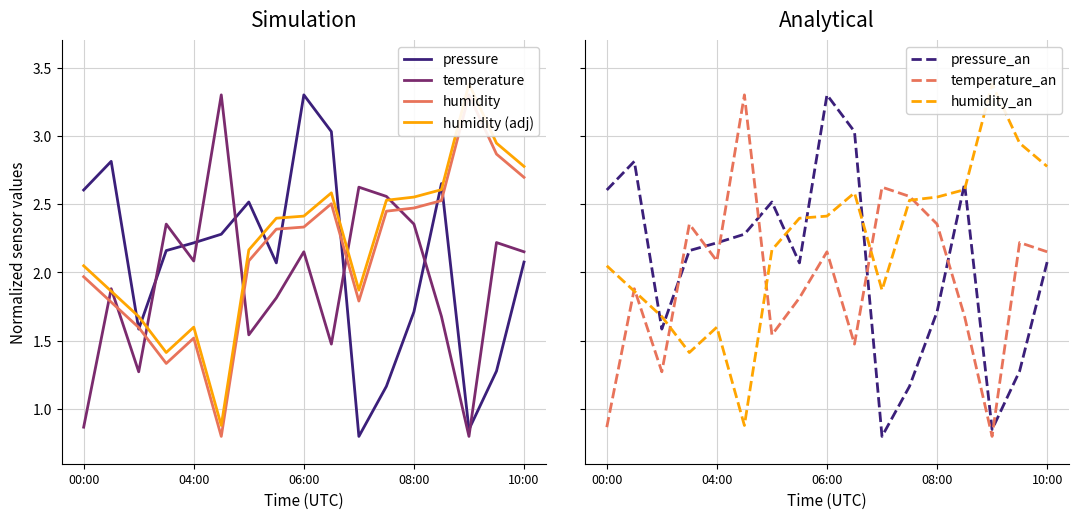

Reading left to right, extract all data points from this chart.

pressure: 2.6	2.8	1.6	2.2	2.2	2.3	2.5	2.1	3.3	3.0	0.8	1.2	1.7	2.7	0.9	1.3	2.1
temperature: 0.9	1.9	1.3	2.4	2.1	3.3	1.5	1.8	2.2	1.5	2.6	2.6	2.4	1.7	0.8	2.2	2.2
humidity: 2.0	1.8	1.6	1.3	1.5	0.8	2.1	2.3	2.3	2.5	1.8	2.4	2.5	2.5	3.3	2.9	2.7